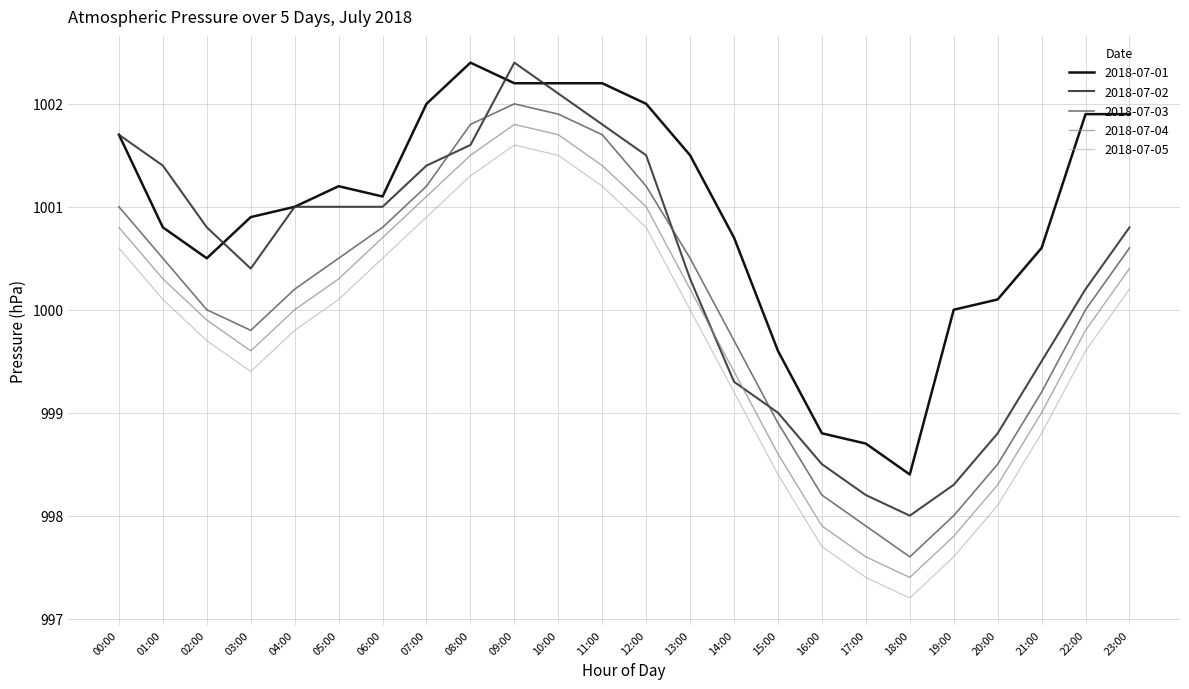

What is the maximum value for 2018-07-01?

1002.4